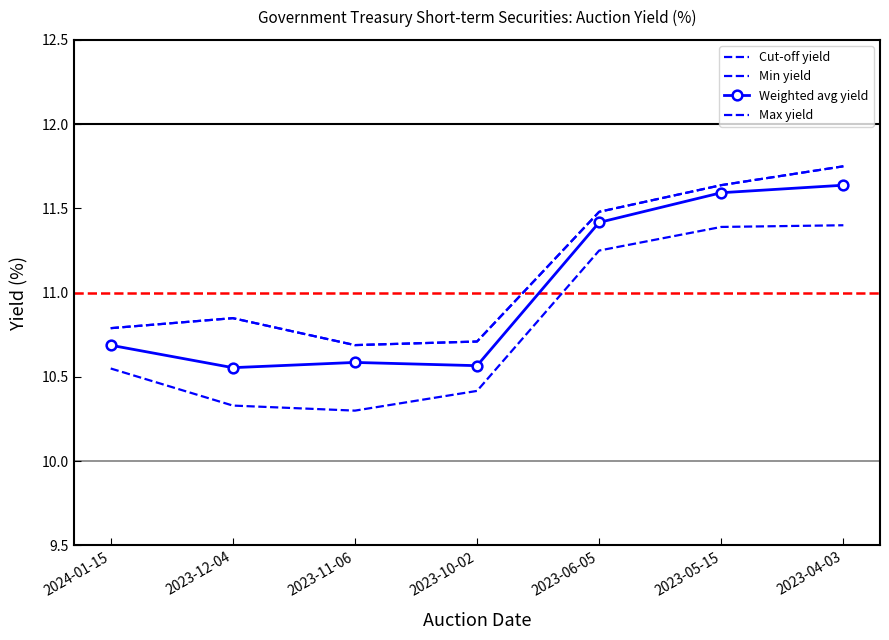

The Weighted avg yield series shows 17.0 at 2023-11-06. True or false?

False